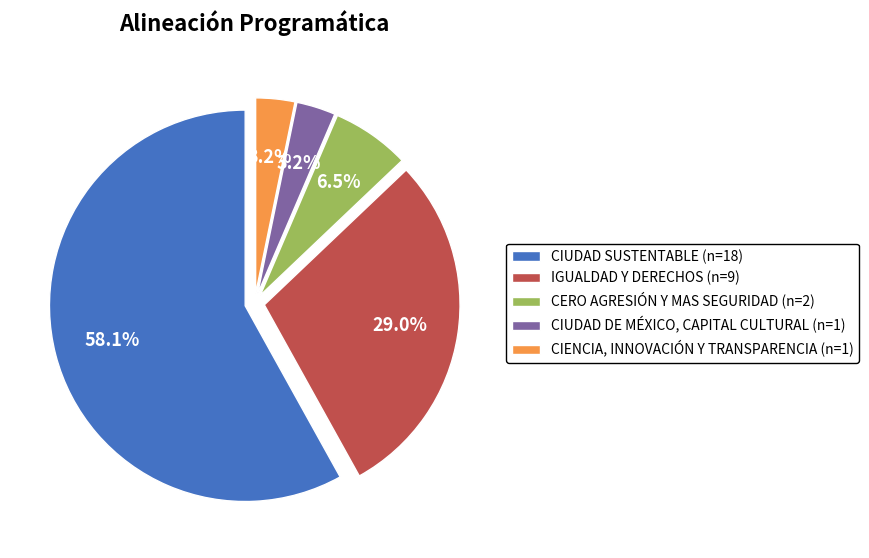

How many slices are in this pie chart?

5